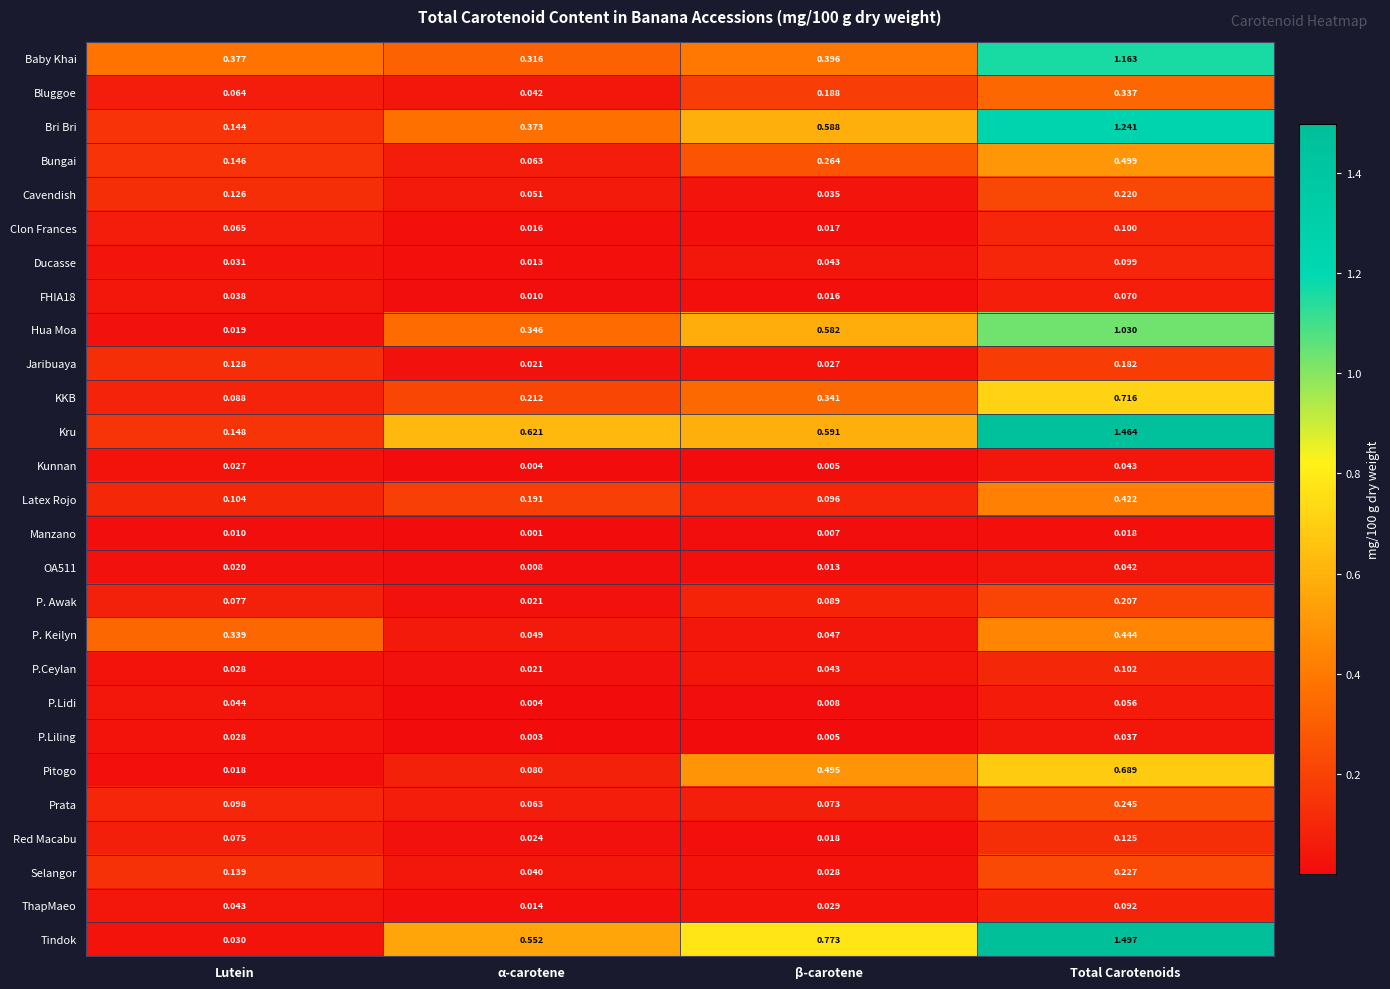

Which series has the largest total across all categories?

Tindok